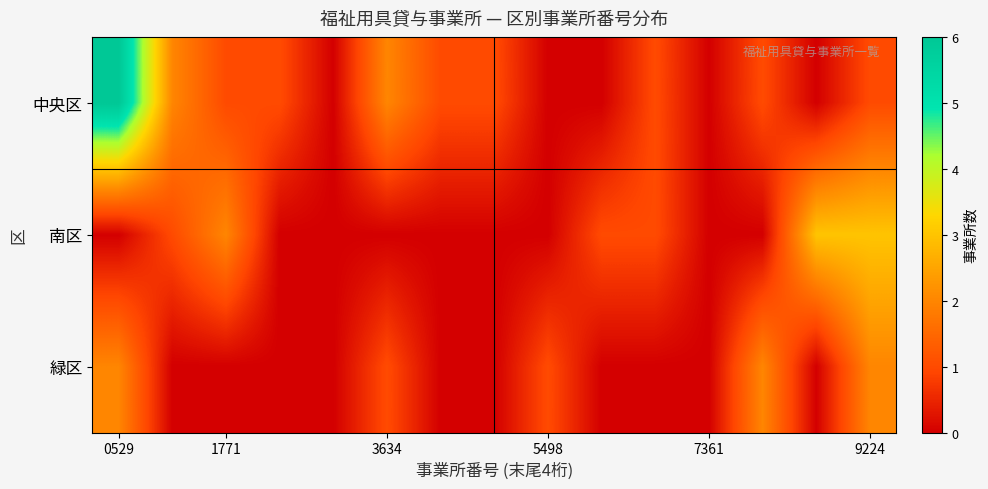

Reading right to left, extract all data points from this chart.

中央区: 1	0	1	0	1	0	0	1	1	2	0	1	1	2	6
南区: 3	3	0	0	1	1	0	0	0	0	0	0	2	1	0
緑区: 2	0	2	0	0	0	1	0	0	1	0	0	0	0	2